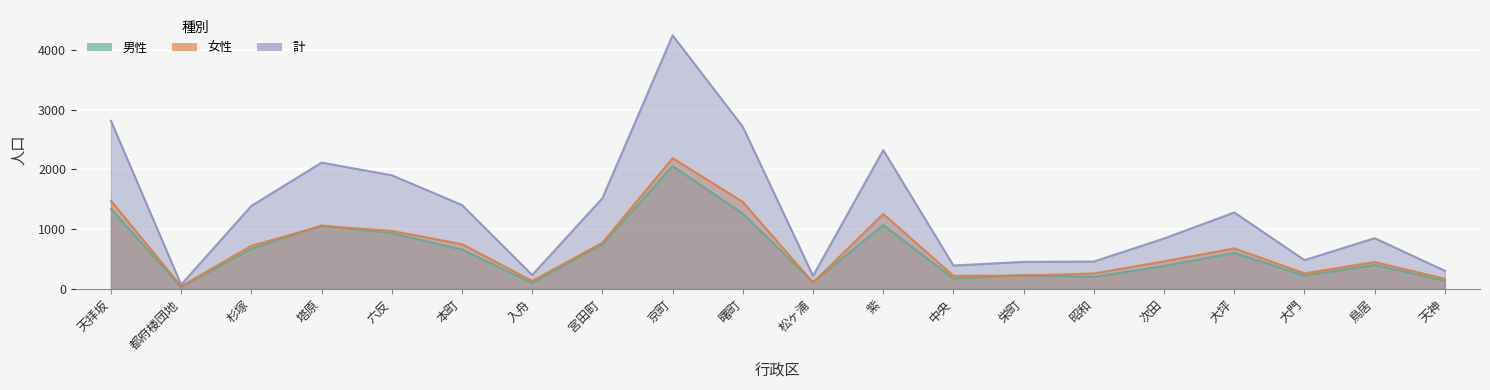

What is the greatest value displayed?

4246